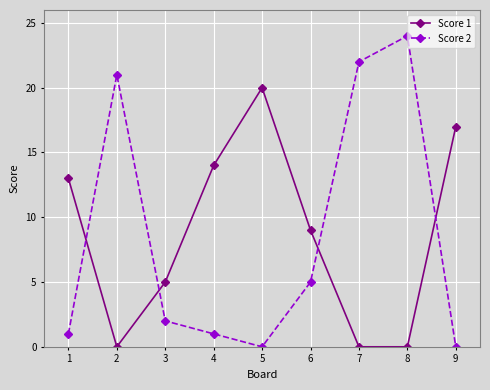

How many distinct data groups are displayed?

2